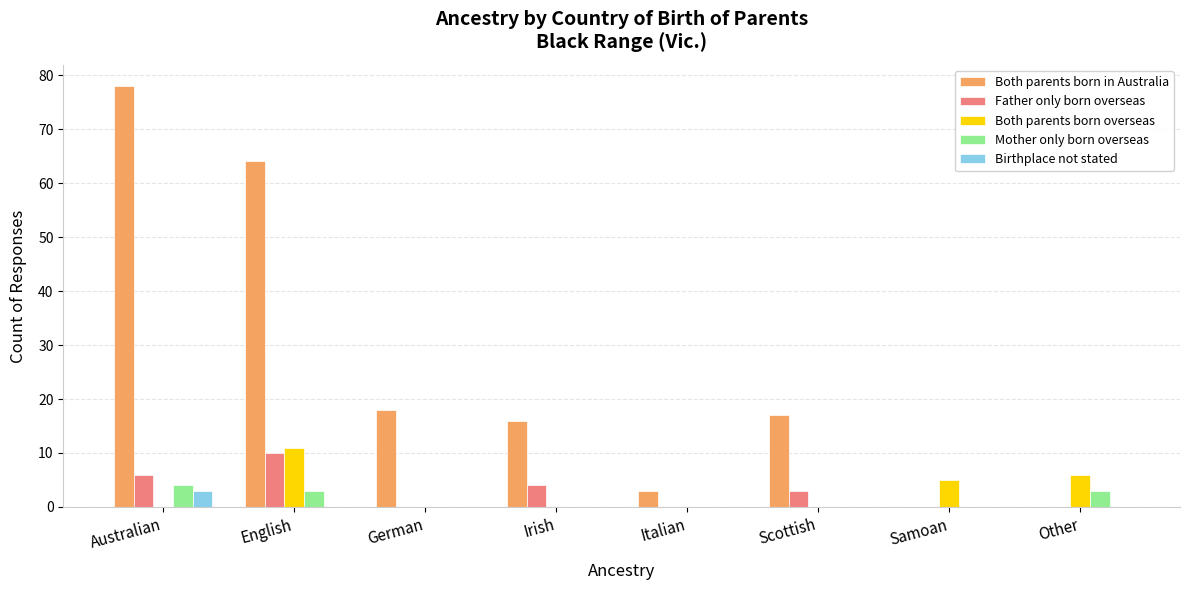

Reading left to right, list all the values displayed in this chart.

Both parents born in Australia: 78	64	18	16	3	17	0	0
Father only born overseas: 6	10	0	4	0	3	0	0
Both parents born overseas: 0	11	0	0	0	0	5	6
Mother only born overseas: 4	3	0	0	0	0	0	3
Birthplace not stated: 3	0	0	0	0	0	0	0